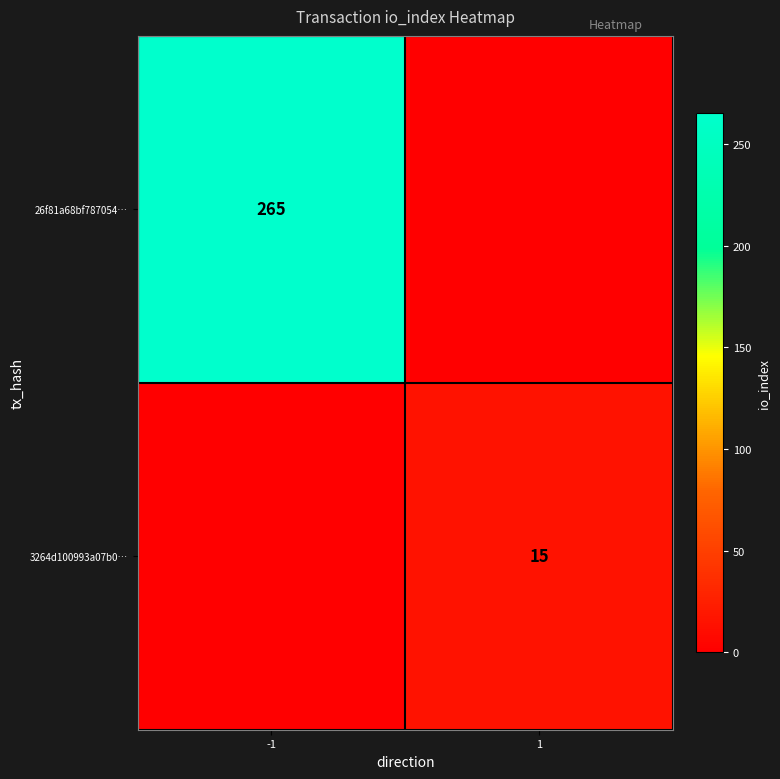

True or false: 3264d100993a07b0… has a value of 15 at 1.

True